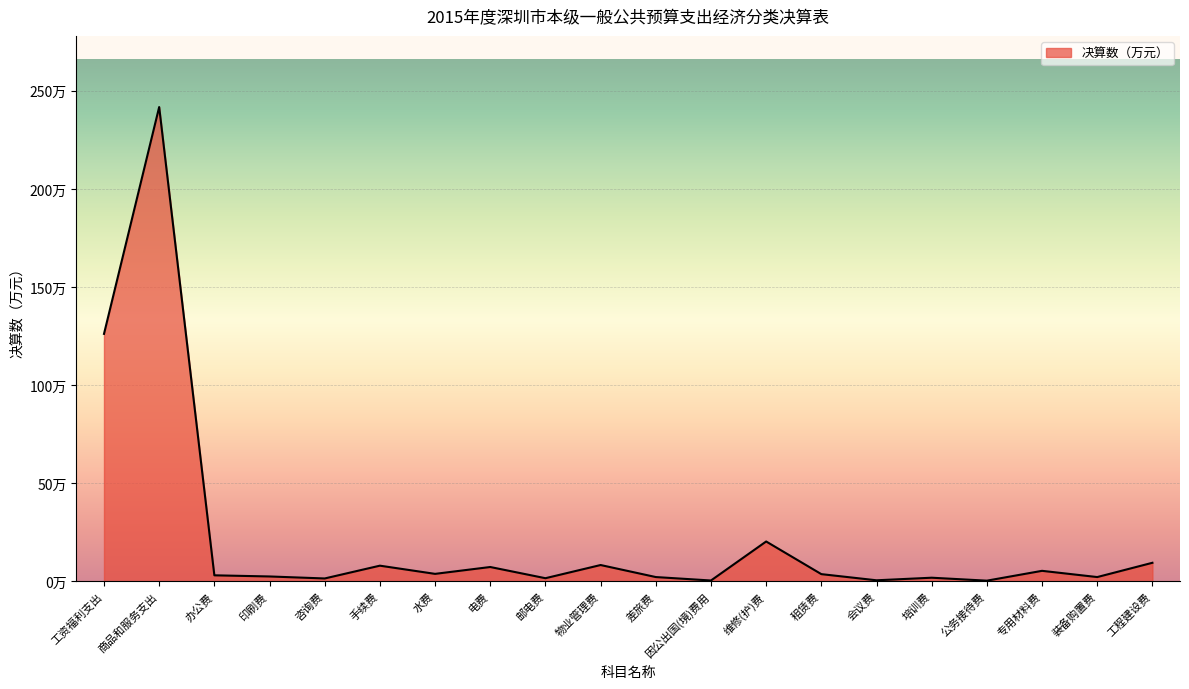

Does the chart have visible grid lines?

Yes